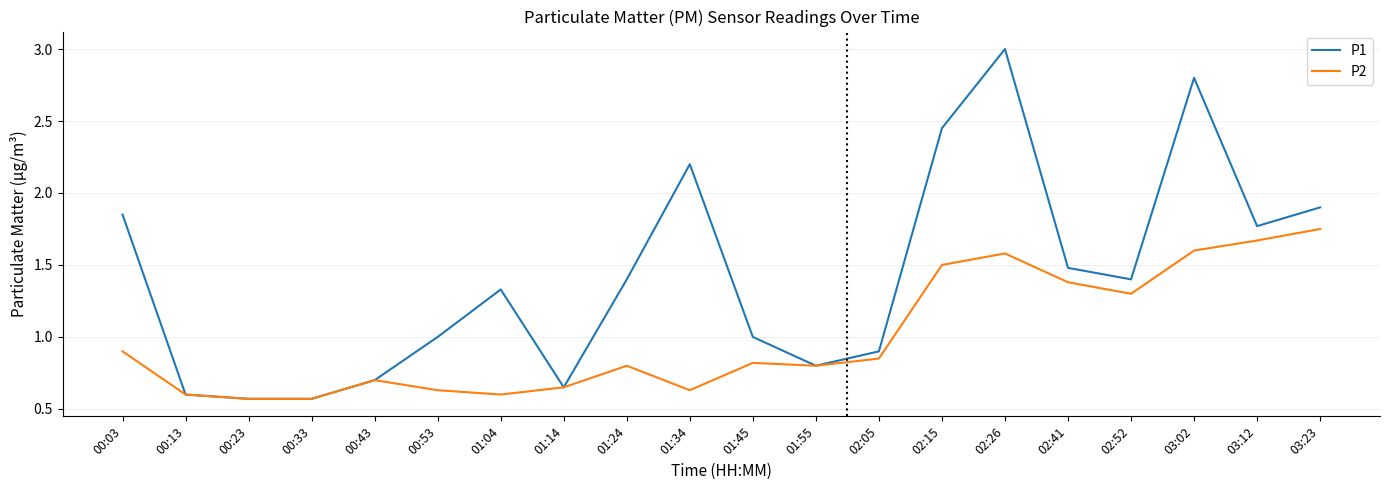

Rank the series at 02:15 from lowest to highest value.

P2, P1